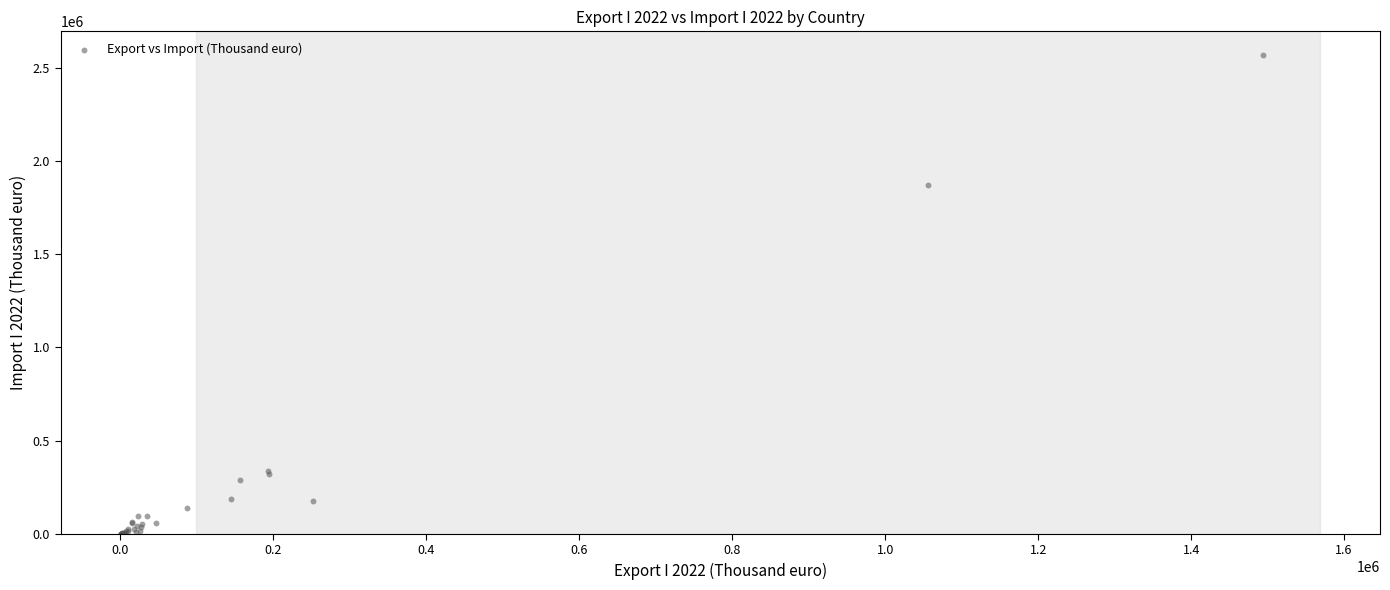

What Y value in the scatter plot is closest to 1284110?

1871356